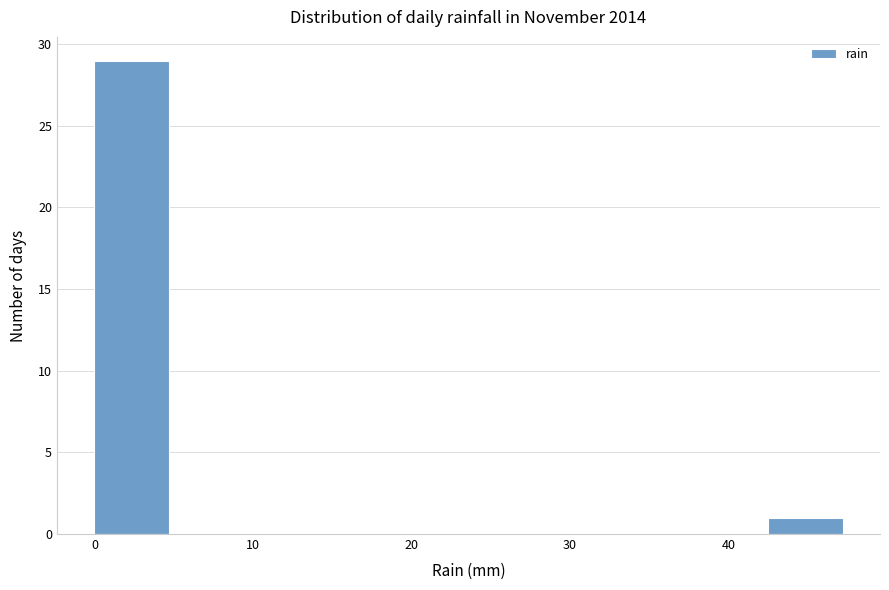

Reading left to right, list every bar in this chart as the range it spans on the x-axis followed by its height. Neither the bar edges nor the heights are printed on the chart, so give them approximately, as read against the axes.

0 to 5: 29
5 to 9: 0
9 to 14: 0
14 to 19: 0
19 to 24: 0
24 to 28: 0
28 to 33: 0
33 to 38: 0
38 to 42: 0
42 to 47: 1